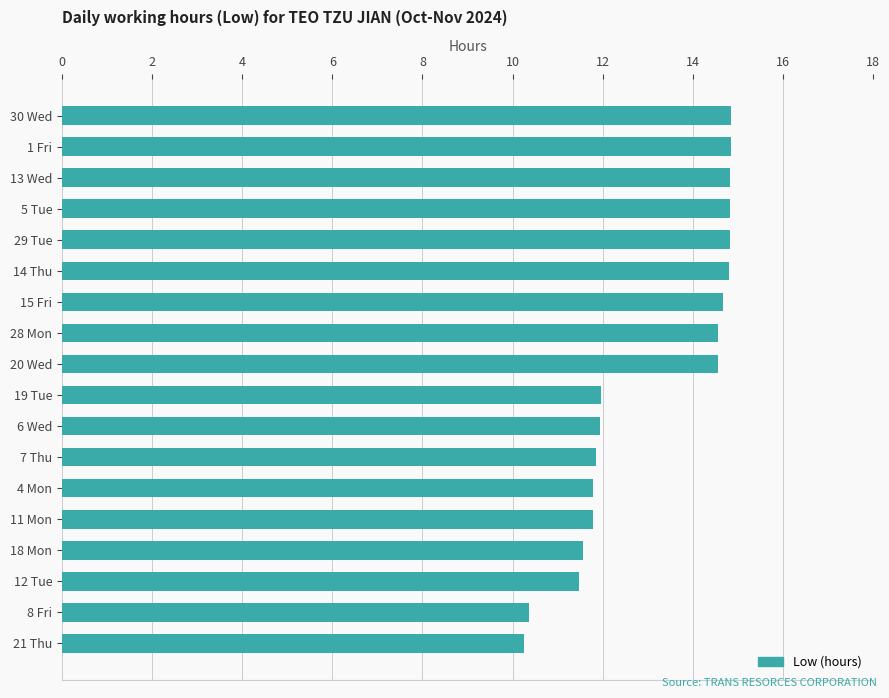

Is it true that the value at 28 Mon is 14.6?

True